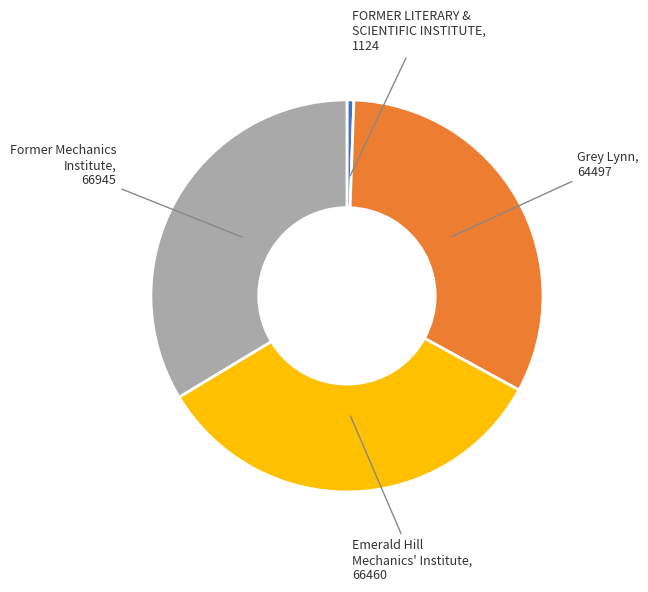

Which slice is the smallest?

FORMER LITERARY & SCIENTIFIC INSTITUTE